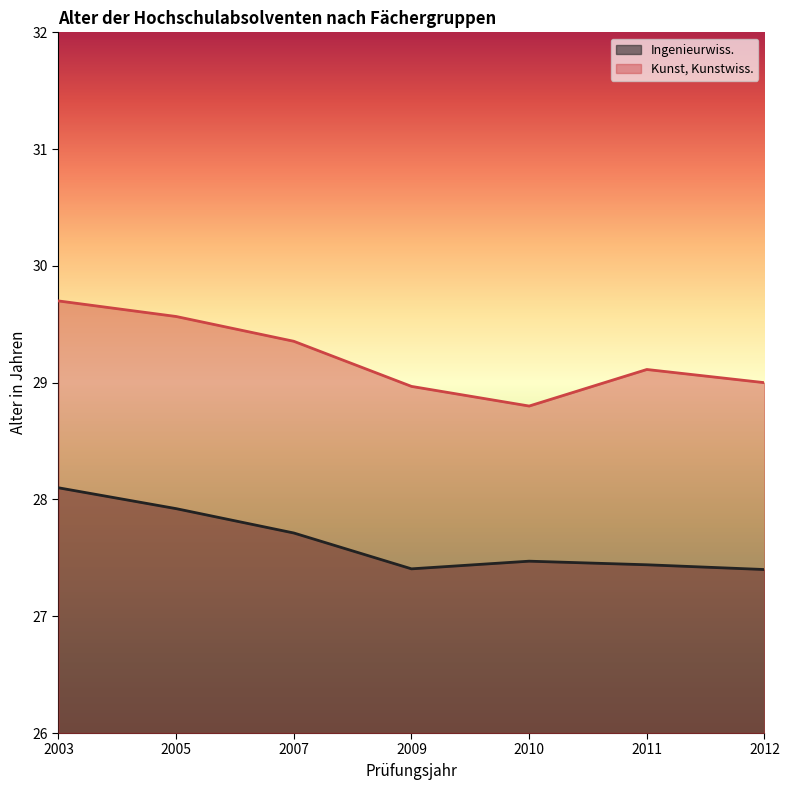

True or false: Kunst, Kunstwiss. and Ingenieurwiss. intersect in this chart.

False